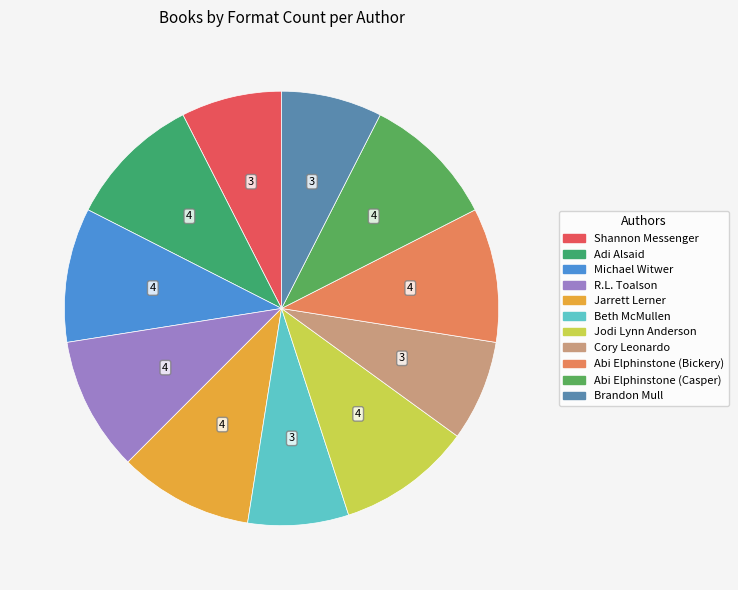

Which category has the smallest portion of the pie?

Shannon Messenger